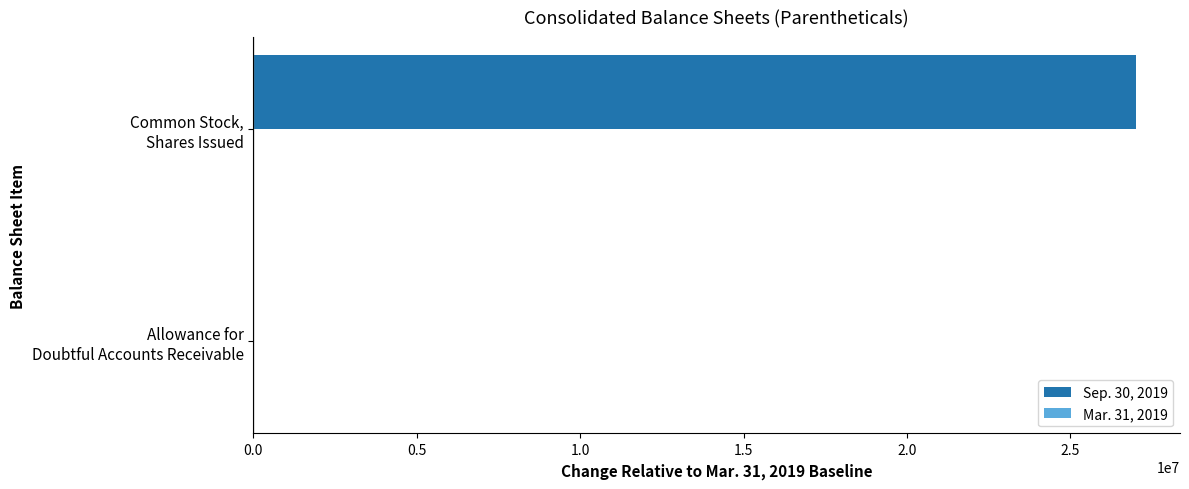

What is the maximum value shown in the chart?

27000000